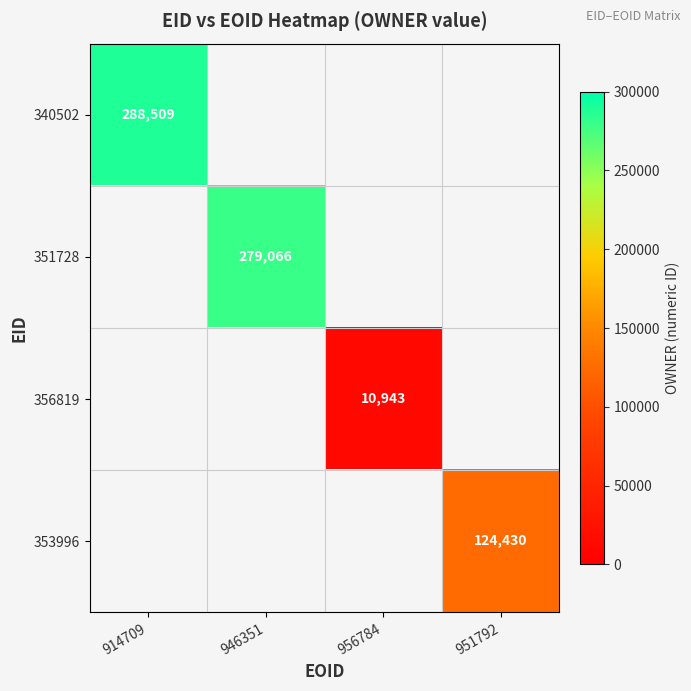

Is it true that 351728 equals 279066 at 946351?

True